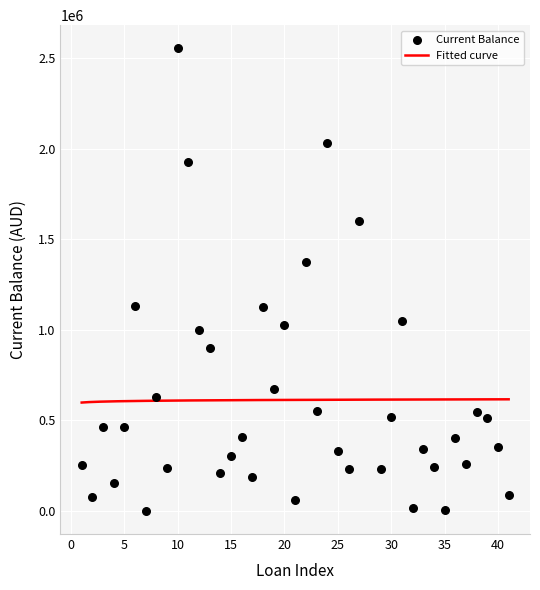

What is the change in value from 29 to 40?

+122912.8